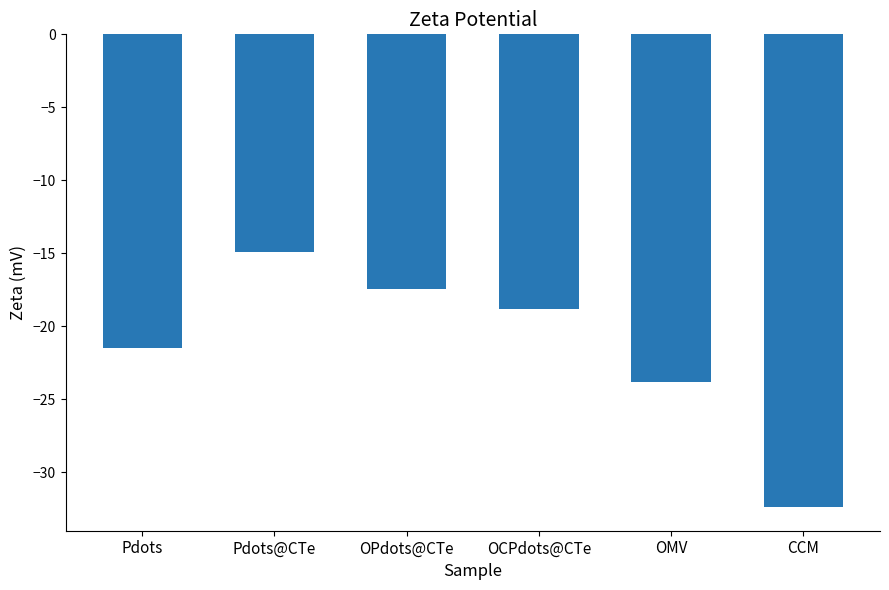

Reading right to left, transcribe all the data shown in this chart.

-32.4	-23.8	-18.8	-17.5	-14.9	-21.5